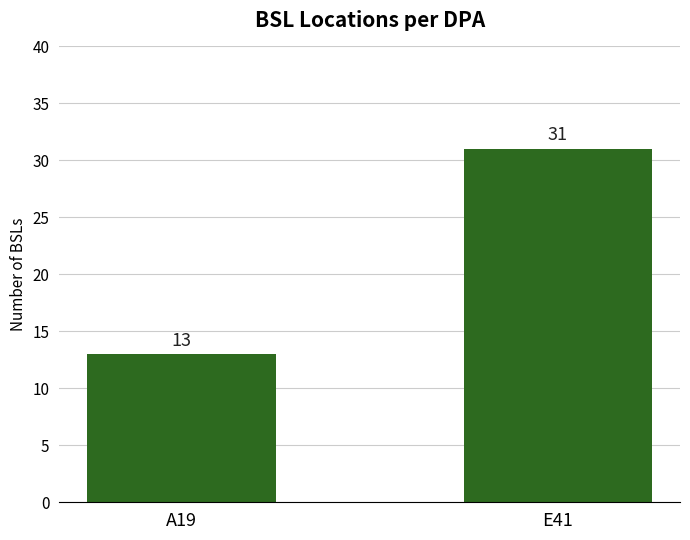

What is the average value?

22